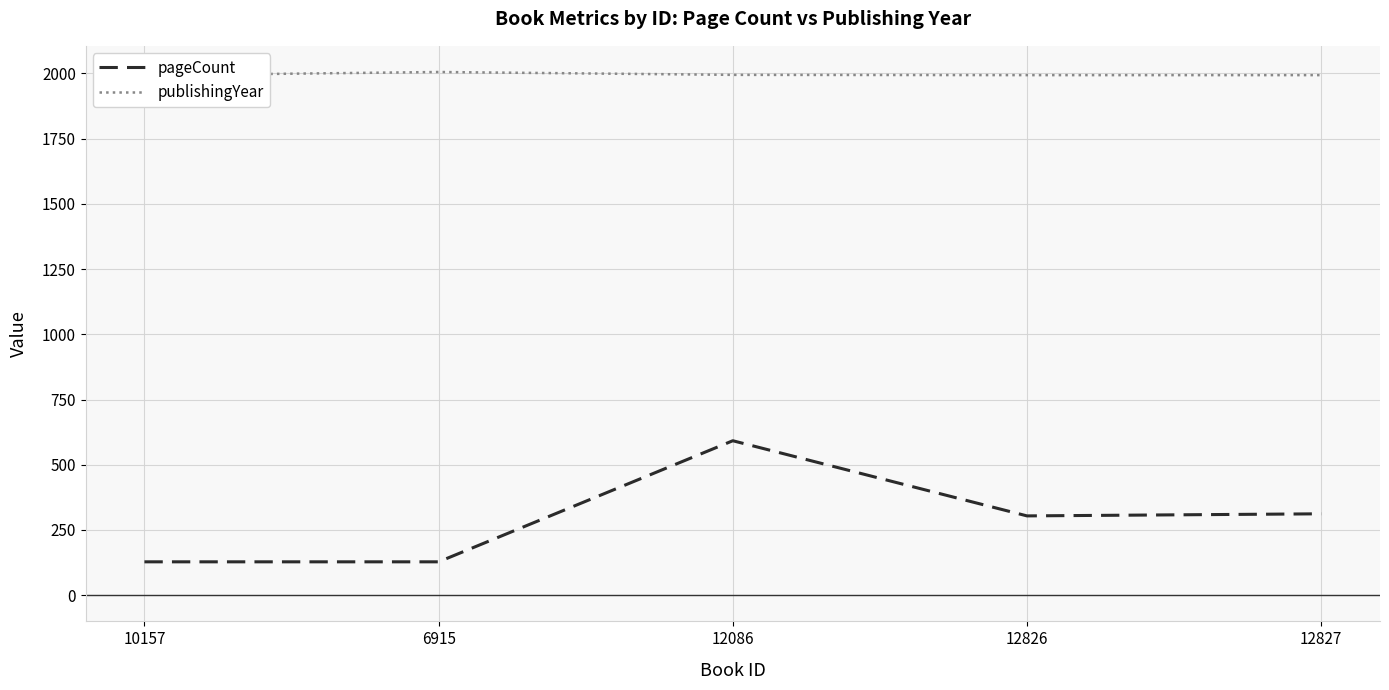

True or false: pageCount and publishingYear intersect in this chart.

False